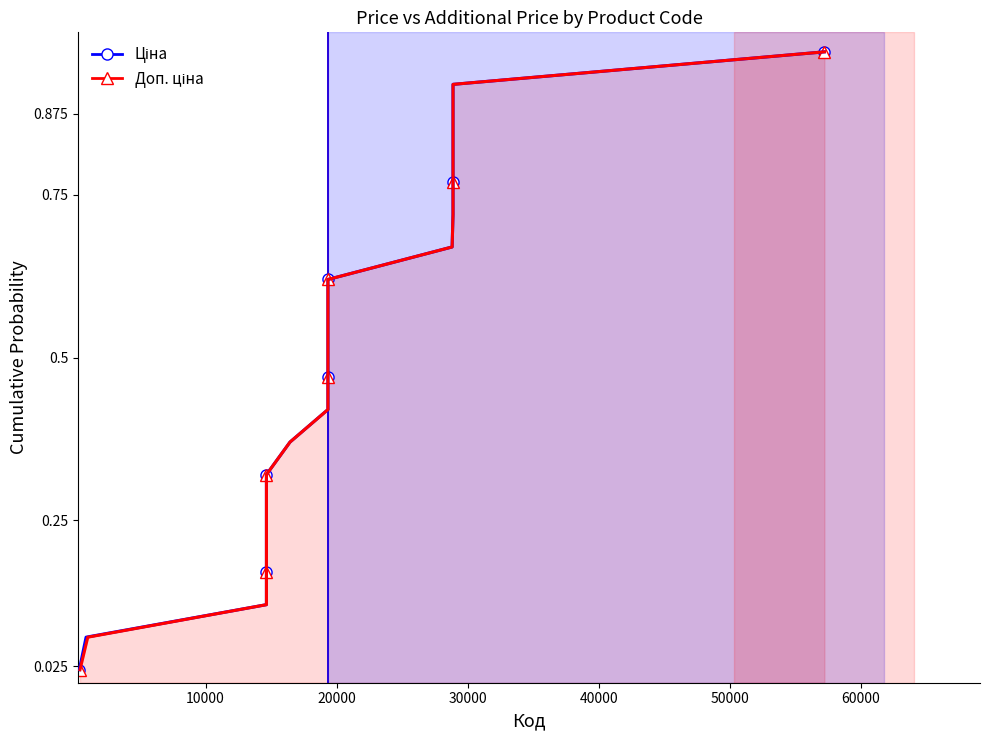

The value of Доп. ціна at 8 is 0.7. True or false?

False